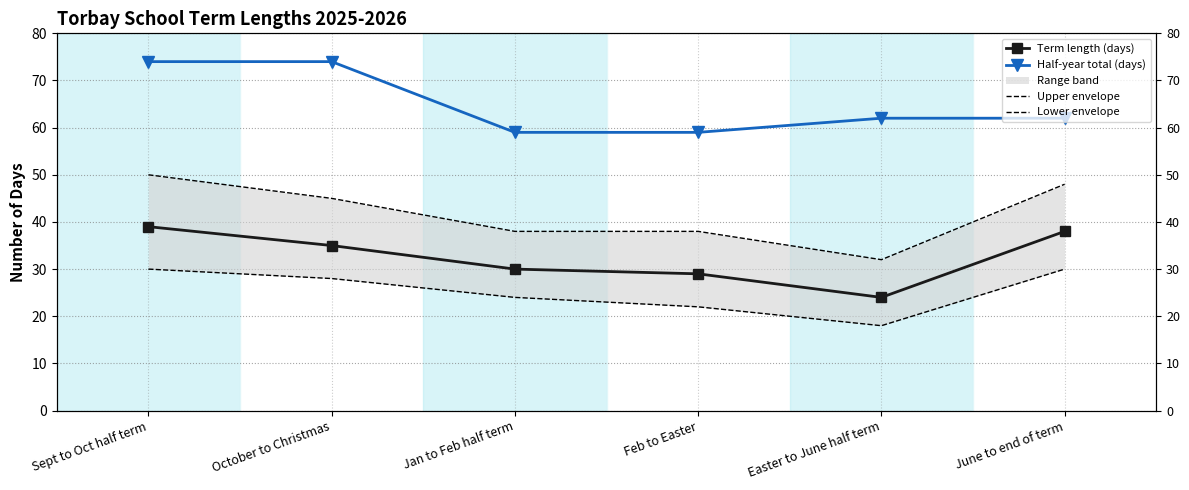

What is the highest value of the Lower envelope series?

30